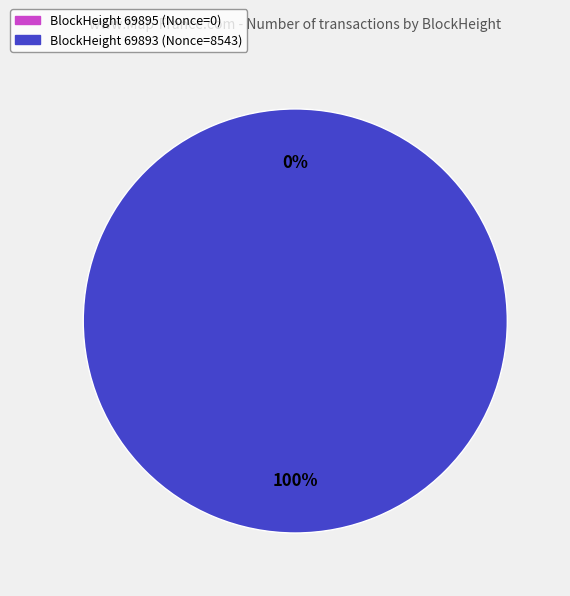

Which slice is the smallest?

69895